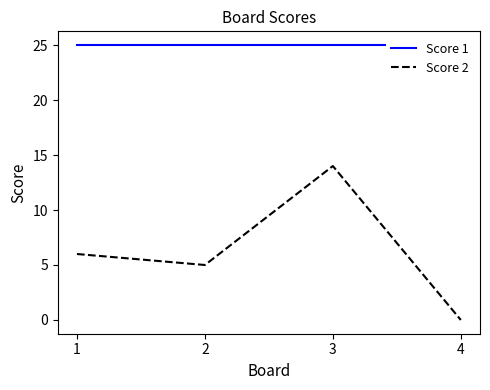

Which series has the widest spread of values?

Score 2